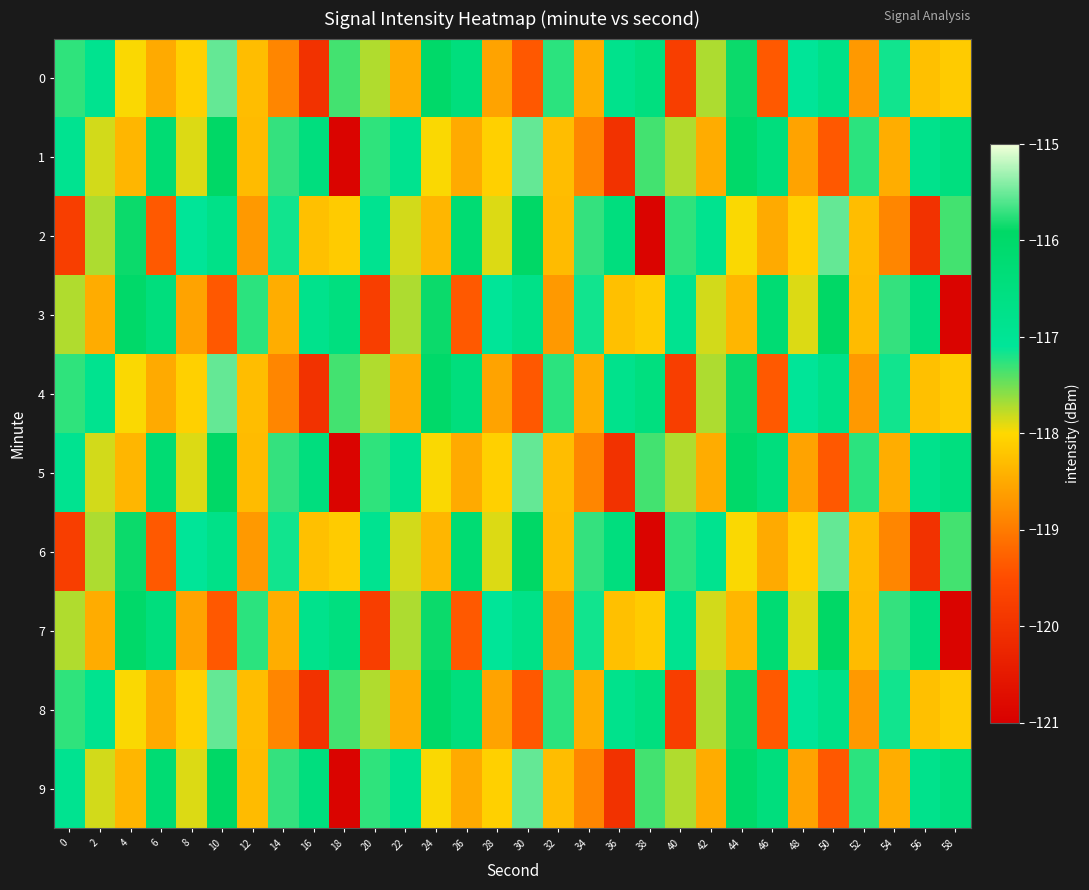

Reading left to right, extract all data points from this chart.

0: 0=-117.3	2=-116.9	4=-118.0	6=-118.5	8=-118.1	10=-115.5	12=-118.3	14=-118.9	16=-120.0	18=-117.3	20=-117.7	22=-118.5	24=-116.0	26=-116.5	28=-118.6	30=-119.4	32=-117.3	34=-118.5	36=-116.8	38=-116.5	40=-119.8	42=-117.7	44=-115.9	46=-119.4	48=-117.1	50=-116.7	52=-118.7	54=-117.2	56=-118.3	58=-118.1
1: 0=-116.9	2=-117.8	4=-118.4	6=-116.2	8=-117.9	10=-115.9	12=-118.3	14=-115.7	16=-116.5	18=-120.9	20=-117.3	22=-116.9	24=-118.0	26=-118.5	28=-118.1	30=-115.5	32=-118.3	34=-118.9	36=-120.0	38=-117.3	40=-117.7	42=-118.5	44=-116.0	46=-116.5	48=-118.6	50=-119.4	52=-117.3	54=-118.5	56=-116.8	58=-116.5
2: 0=-119.8	2=-117.7	4=-115.9	6=-119.4	8=-117.1	10=-116.7	12=-118.7	14=-117.2	16=-118.3	18=-118.1	20=-116.9	22=-117.8	24=-118.4	26=-116.2	28=-117.9	30=-115.9	32=-118.3	34=-115.7	36=-116.5	38=-120.9	40=-117.3	42=-116.9	44=-118.0	46=-118.5	48=-118.1	50=-115.5	52=-118.3	54=-118.9	56=-120.0	58=-117.3
3: 0=-117.7	2=-118.5	4=-116.0	6=-116.5	8=-118.6	10=-119.4	12=-117.3	14=-118.5	16=-116.8	18=-116.5	20=-119.8	22=-117.7	24=-115.9	26=-119.4	28=-117.1	30=-116.7	32=-118.7	34=-117.2	36=-118.3	38=-118.1	40=-116.9	42=-117.8	44=-118.4	46=-116.2	48=-117.9	50=-115.9	52=-118.3	54=-115.7	56=-116.5	58=-120.9
4: 0=-117.3	2=-116.9	4=-118.0	6=-118.5	8=-118.1	10=-115.5	12=-118.3	14=-118.9	16=-120.0	18=-117.3	20=-117.7	22=-118.5	24=-116.0	26=-116.5	28=-118.6	30=-119.4	32=-117.3	34=-118.5	36=-116.8	38=-116.5	40=-119.8	42=-117.7	44=-115.9	46=-119.4	48=-117.1	50=-116.7	52=-118.7	54=-117.2	56=-118.3	58=-118.1
5: 0=-116.9	2=-117.8	4=-118.4	6=-116.2	8=-117.9	10=-115.9	12=-118.3	14=-115.7	16=-116.5	18=-120.9	20=-117.3	22=-116.9	24=-118.0	26=-118.5	28=-118.1	30=-115.5	32=-118.3	34=-118.9	36=-120.0	38=-117.3	40=-117.7	42=-118.5	44=-116.0	46=-116.5	48=-118.6	50=-119.4	52=-117.3	54=-118.5	56=-116.8	58=-116.5
6: 0=-119.8	2=-117.7	4=-115.9	6=-119.4	8=-117.1	10=-116.7	12=-118.7	14=-117.2	16=-118.3	18=-118.1	20=-116.9	22=-117.8	24=-118.4	26=-116.2	28=-117.9	30=-115.9	32=-118.3	34=-115.7	36=-116.5	38=-120.9	40=-117.3	42=-116.9	44=-118.0	46=-118.5	48=-118.1	50=-115.5	52=-118.3	54=-118.9	56=-120.0	58=-117.3
7: 0=-117.7	2=-118.5	4=-116.0	6=-116.5	8=-118.6	10=-119.4	12=-117.3	14=-118.5	16=-116.8	18=-116.5	20=-119.8	22=-117.7	24=-115.9	26=-119.4	28=-117.1	30=-116.7	32=-118.7	34=-117.2	36=-118.3	38=-118.1	40=-116.9	42=-117.8	44=-118.4	46=-116.2	48=-117.9	50=-115.9	52=-118.3	54=-115.7	56=-116.5	58=-120.9
8: 0=-117.3	2=-116.9	4=-118.0	6=-118.5	8=-118.1	10=-115.5	12=-118.3	14=-118.9	16=-120.0	18=-117.3	20=-117.7	22=-118.5	24=-116.0	26=-116.5	28=-118.6	30=-119.4	32=-117.3	34=-118.5	36=-116.8	38=-116.5	40=-119.8	42=-117.7	44=-115.9	46=-119.4	48=-117.1	50=-116.7	52=-118.7	54=-117.2	56=-118.3	58=-118.1
9: 0=-116.9	2=-117.8	4=-118.4	6=-116.2	8=-117.9	10=-115.9	12=-118.3	14=-115.7	16=-116.5	18=-120.9	20=-117.3	22=-116.9	24=-118.0	26=-118.5	28=-118.1	30=-115.5	32=-118.3	34=-118.9	36=-120.0	38=-117.3	40=-117.7	42=-118.5	44=-116.0	46=-116.5	48=-118.6	50=-119.4	52=-117.3	54=-118.5	56=-116.8	58=-116.5